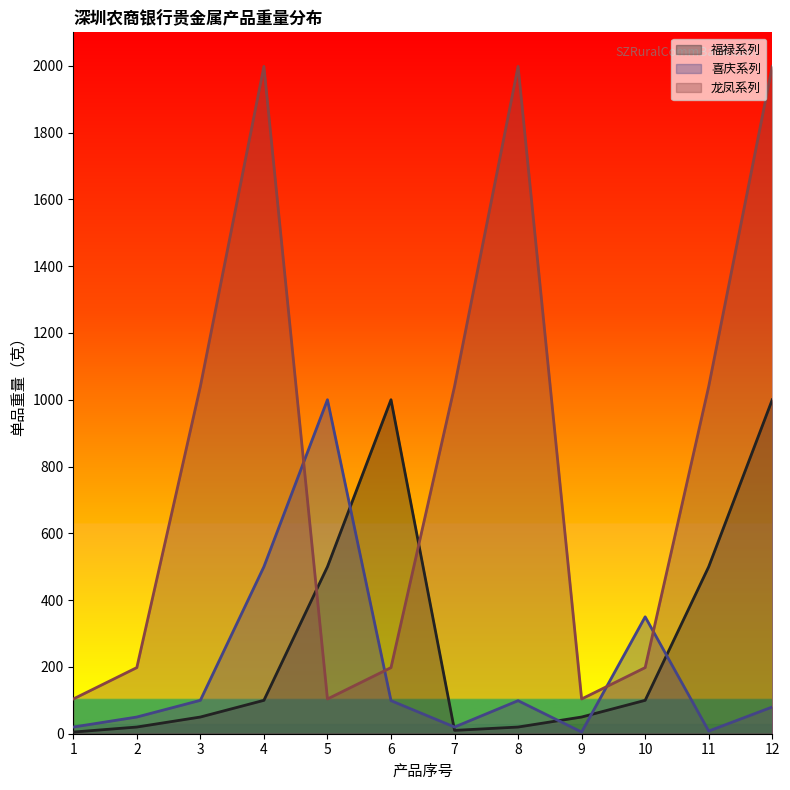

At which category is the sum across all series the highest?

12